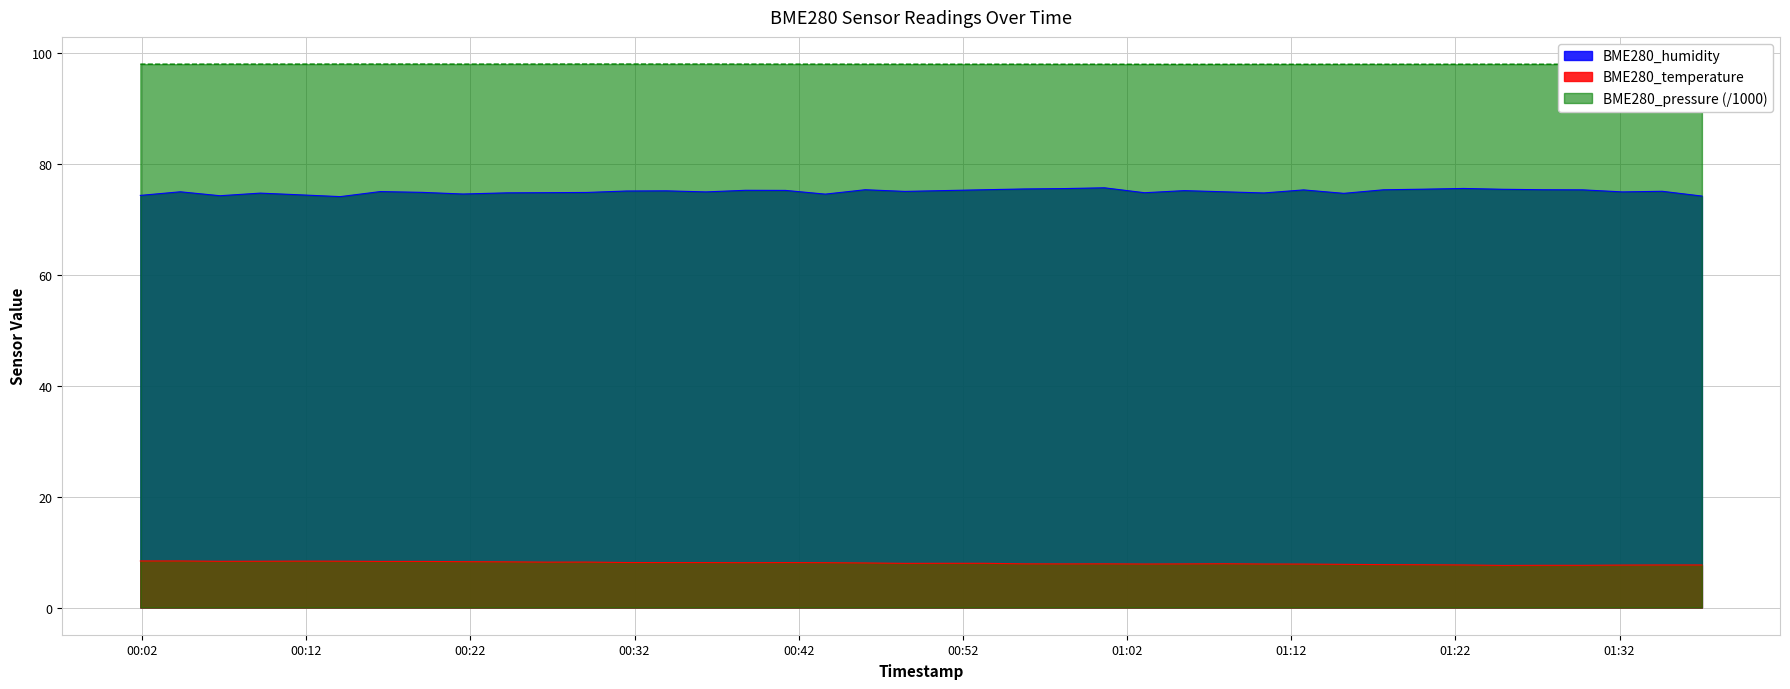

True or false: BME280_temperature and BME280_pressure cross at least once.

False